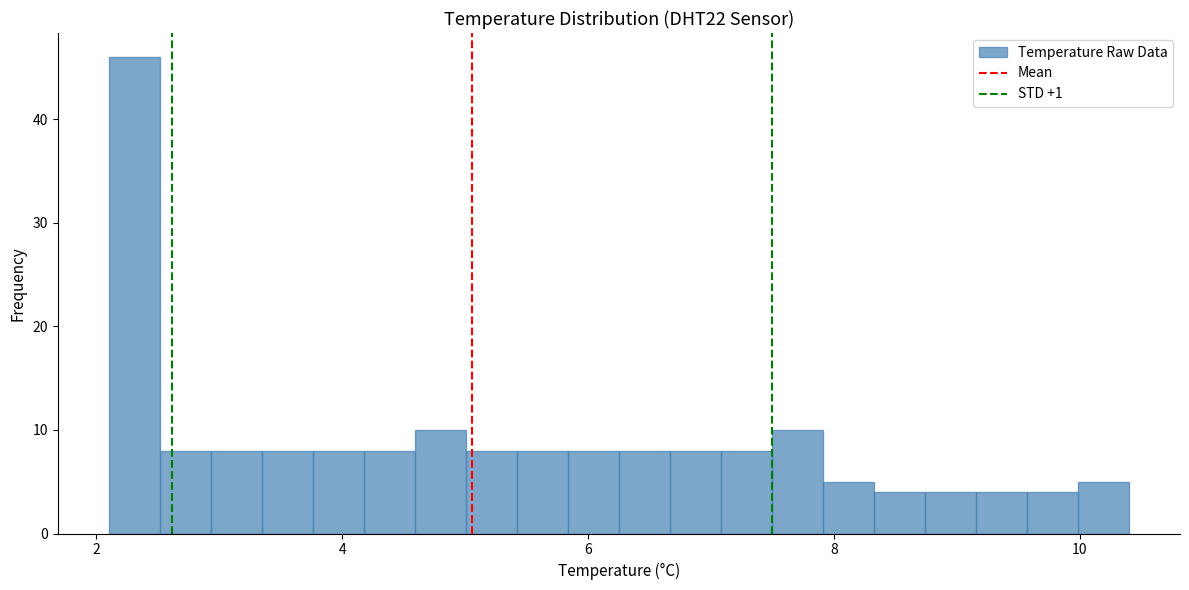

Around what value on the x-axis is the tallest bar? Give the approximate position of its centre, as read against the axis.

2.4